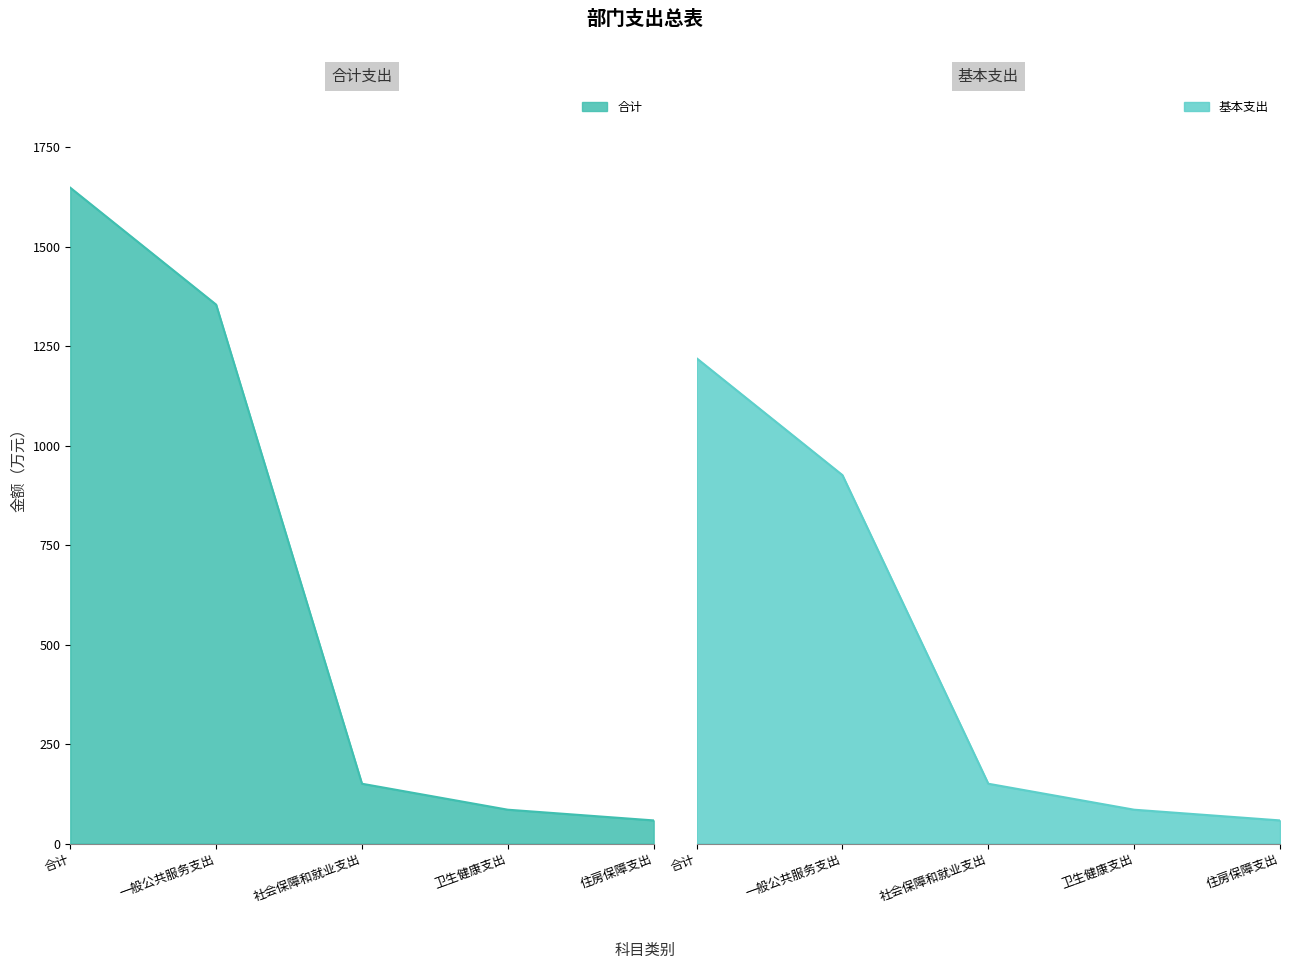

What are all the series names shown in the legend?

合计, 基本支出